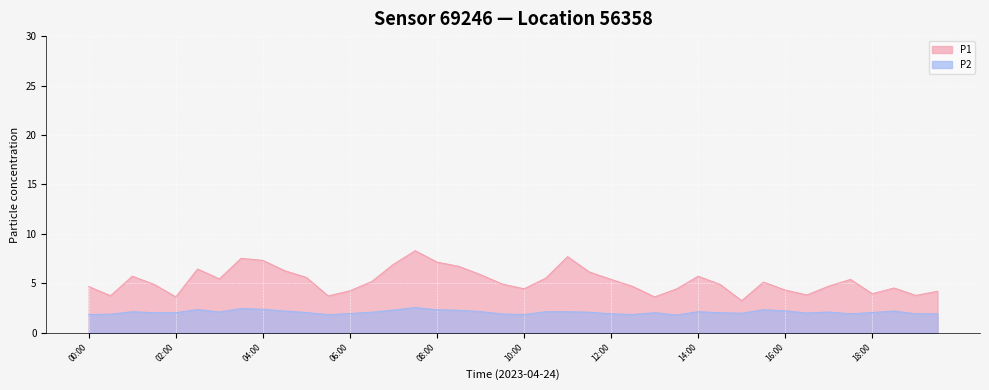

Reading left to right, list all the values displayed in this chart.

P1: 4.7	3.8	5.7	4.9	3.6	6.5	5.5	7.5	7.3	6.3	5.6	3.7	4.2	5.2	6.9	8.3	7.2	6.7	5.9	4.9	4.5	5.5	7.7	6.2	5.4	4.7	3.6	4.4	5.7	4.9	3.2	5.1	4.3	3.8	4.7	5.4	4.0	4.5	3.8	4.2
P2: 1.9	1.9	2.1	2.0	2.0	2.4	2.1	2.5	2.4	2.2	2.0	1.8	1.9	2.1	2.3	2.5	2.3	2.3	2.1	1.9	1.9	2.1	2.1	2.1	1.9	1.9	2.0	1.8	2.1	2.0	2.0	2.3	2.2	2.0	2.1	1.9	2.0	2.2	1.9	1.9